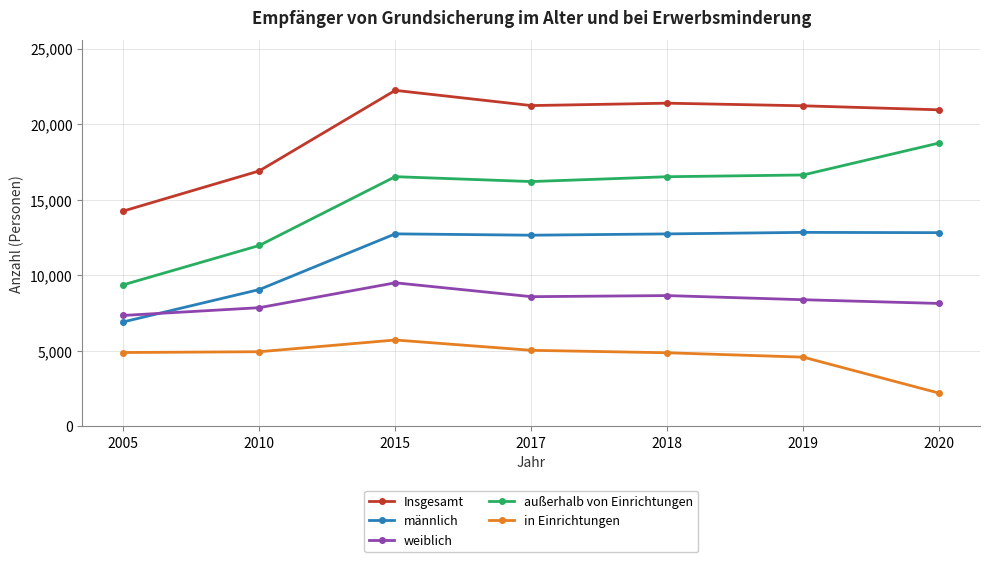

What is the average value of the außerhalb von Einrichtungen series?

15135